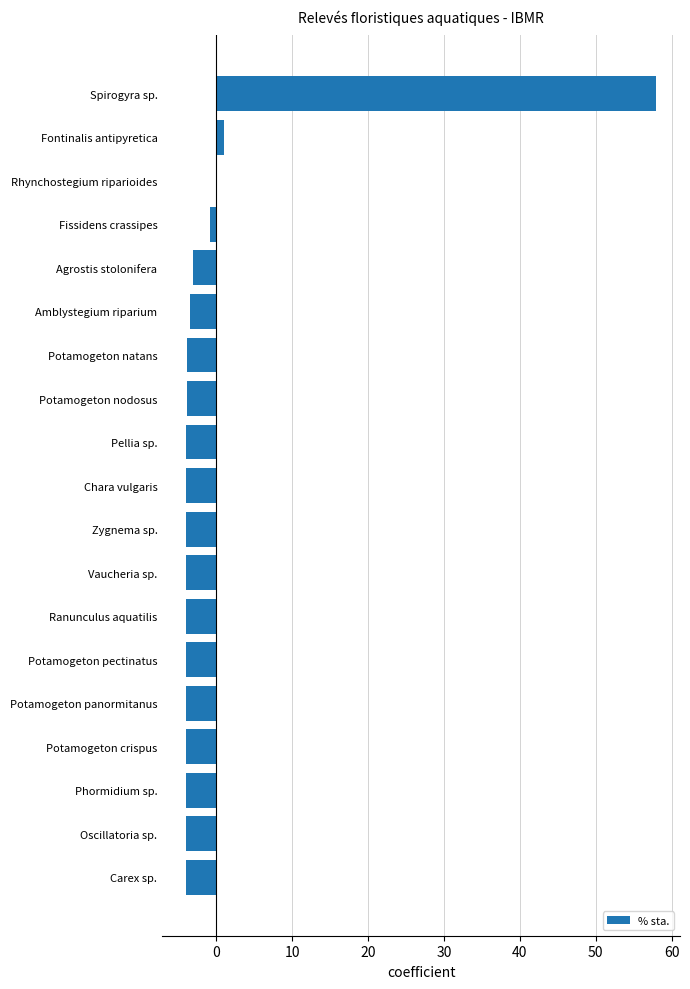

What is the greatest value displayed?

58.0